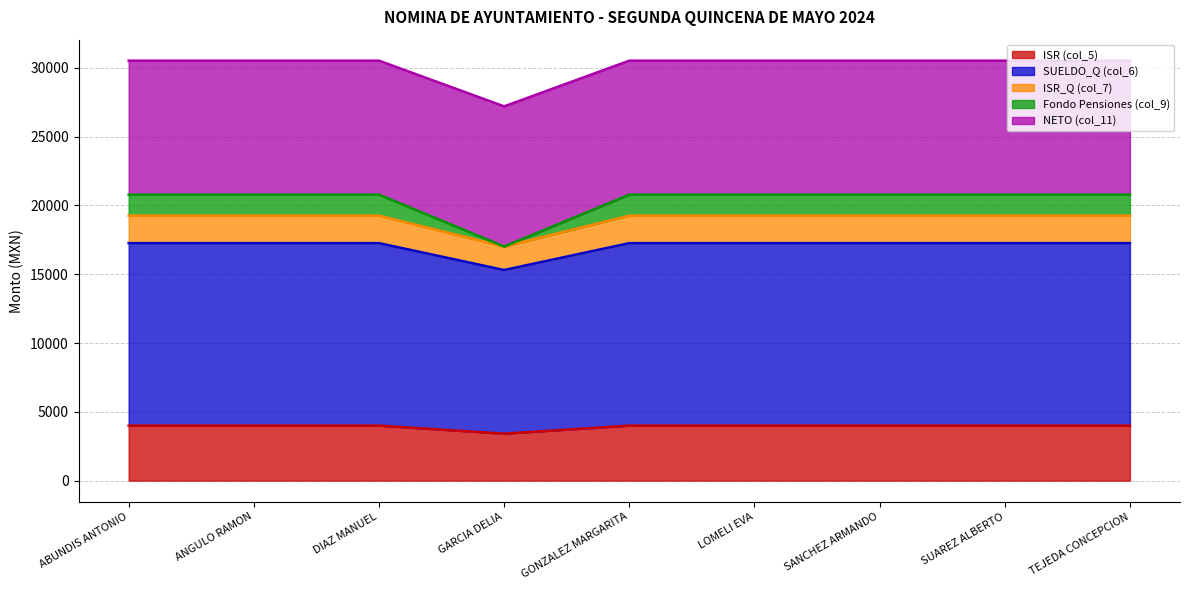

True or false: ISR_Q (col_7) has more than 1 points higher than both neighbors.

False